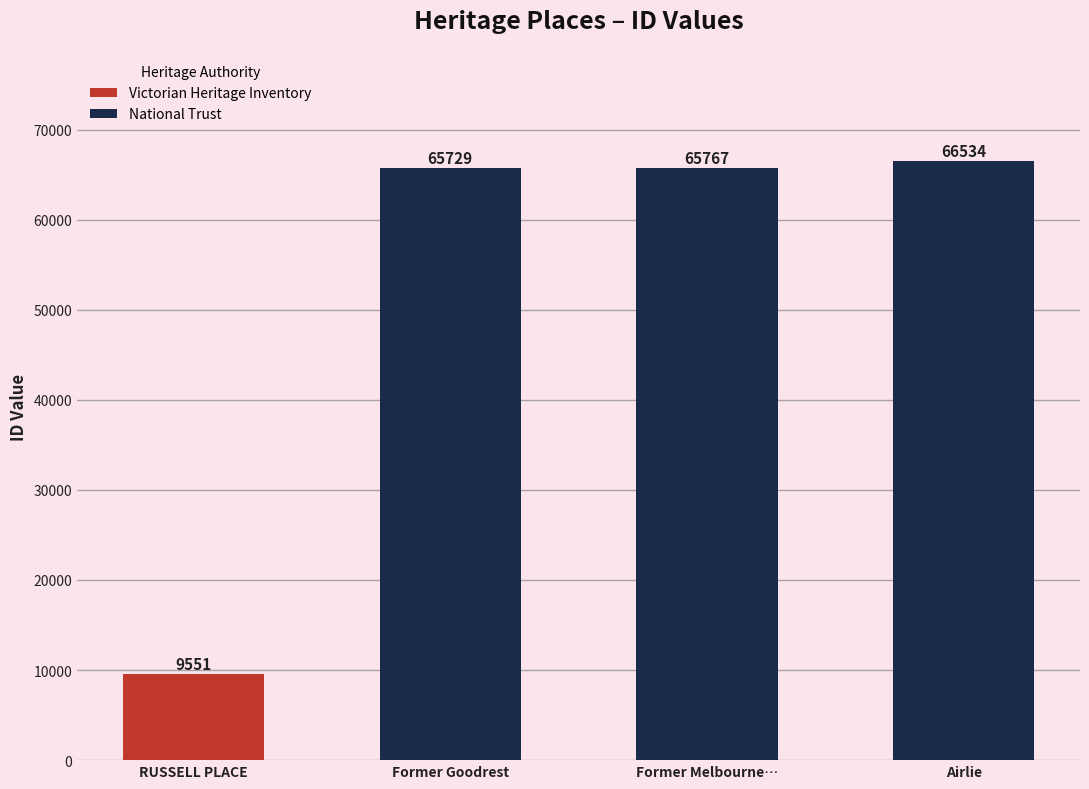

Read the value at Former Goodrest.

65729